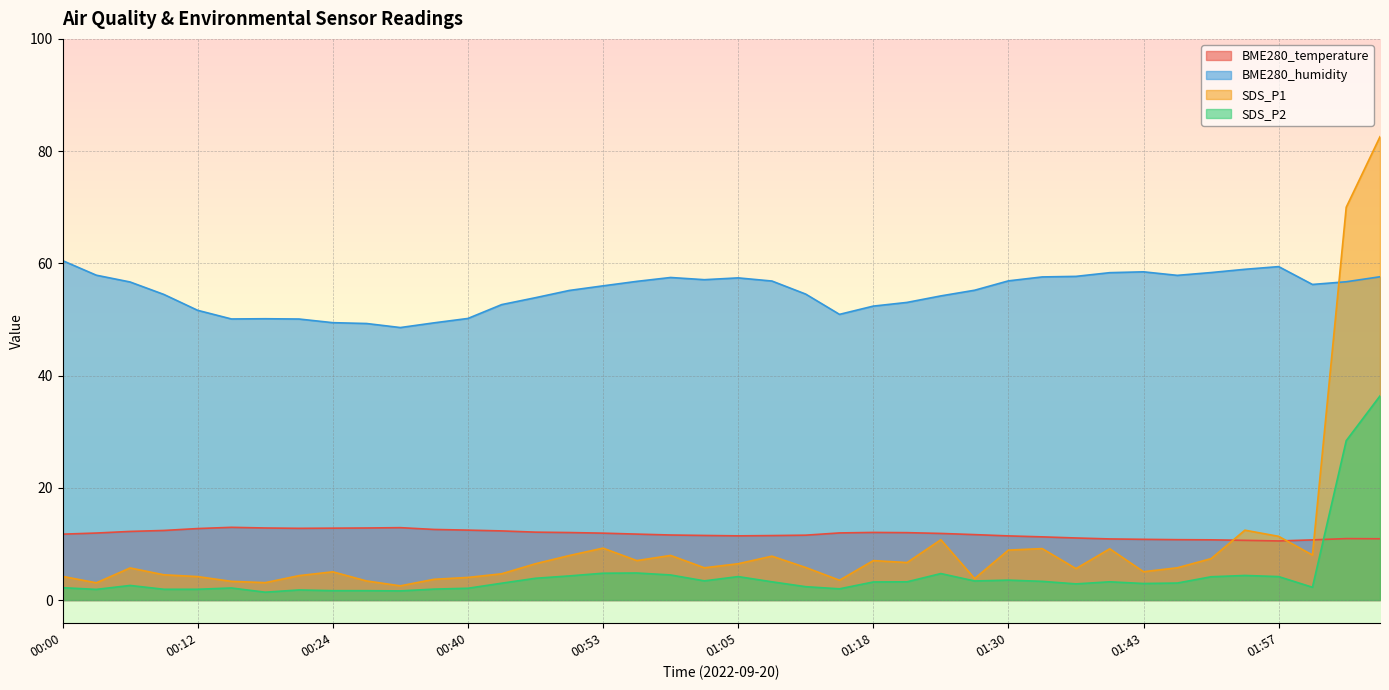

The value of BME280_humidity at 01:02 is 37.3. True or false?

False